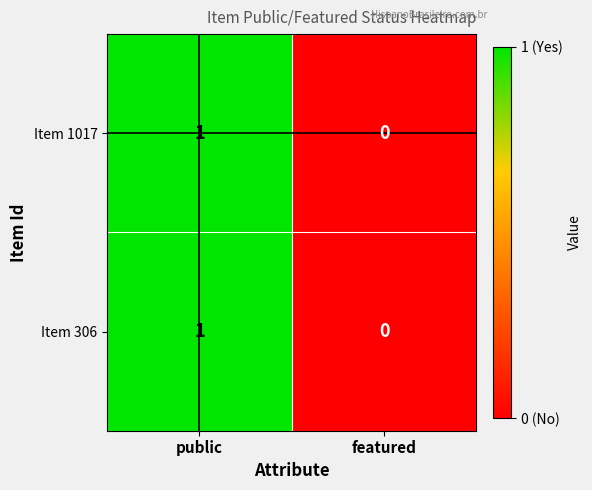

Reading left to right, transcribe all the data shown in this chart.

Item 1017: 1	0
Item 306: 1	0